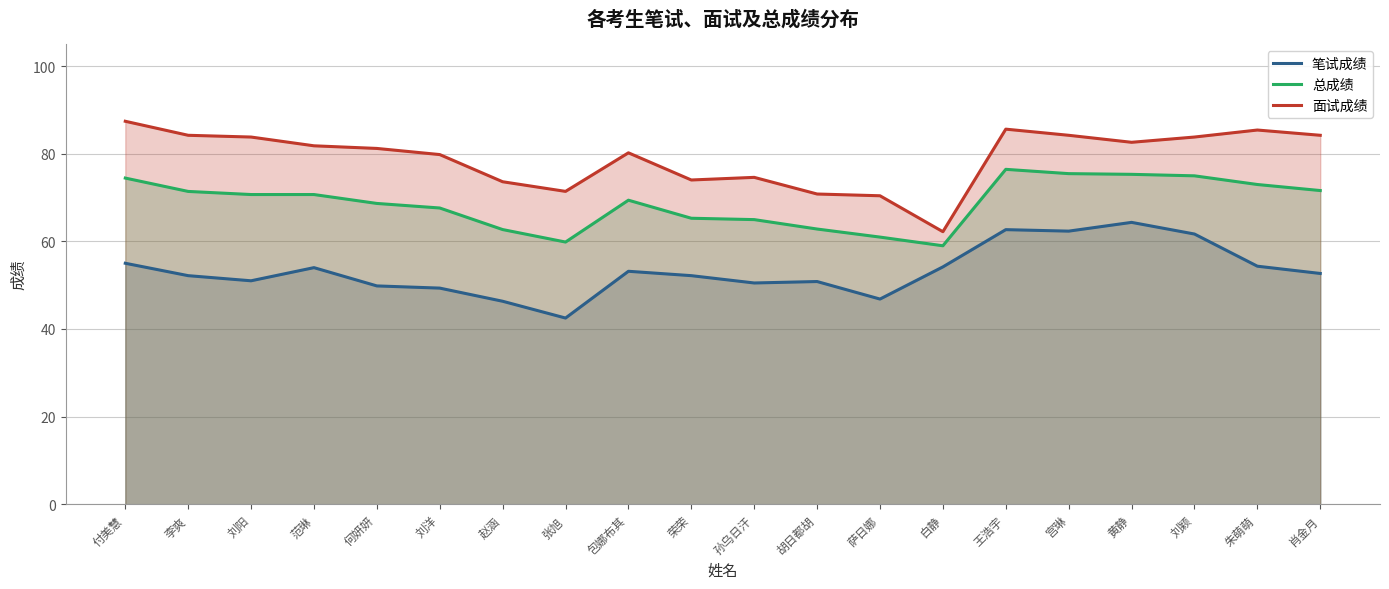

Rank the series by their maximum value, from lowest to highest.

笔试成绩, 总成绩, 面试成绩